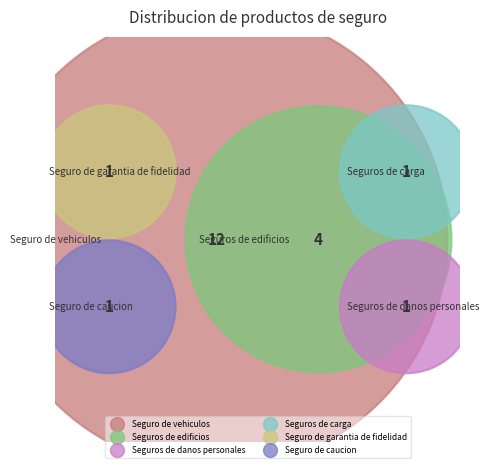

Is there any slice that represents more than half of the pie?

Yes